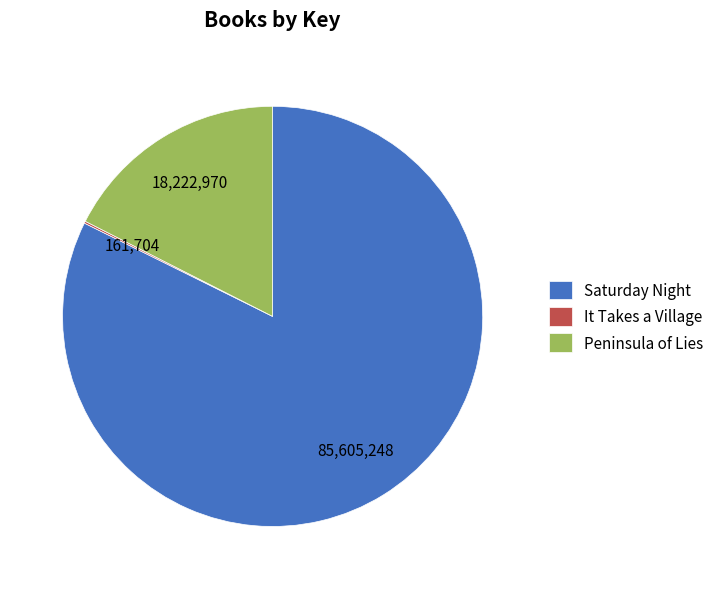

Is there a majority slice in this chart?

Yes